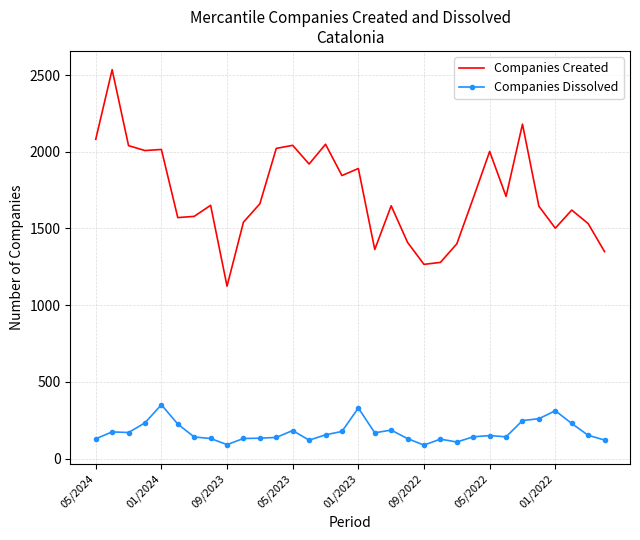

Which series has the widest spread of values?

Companies Created